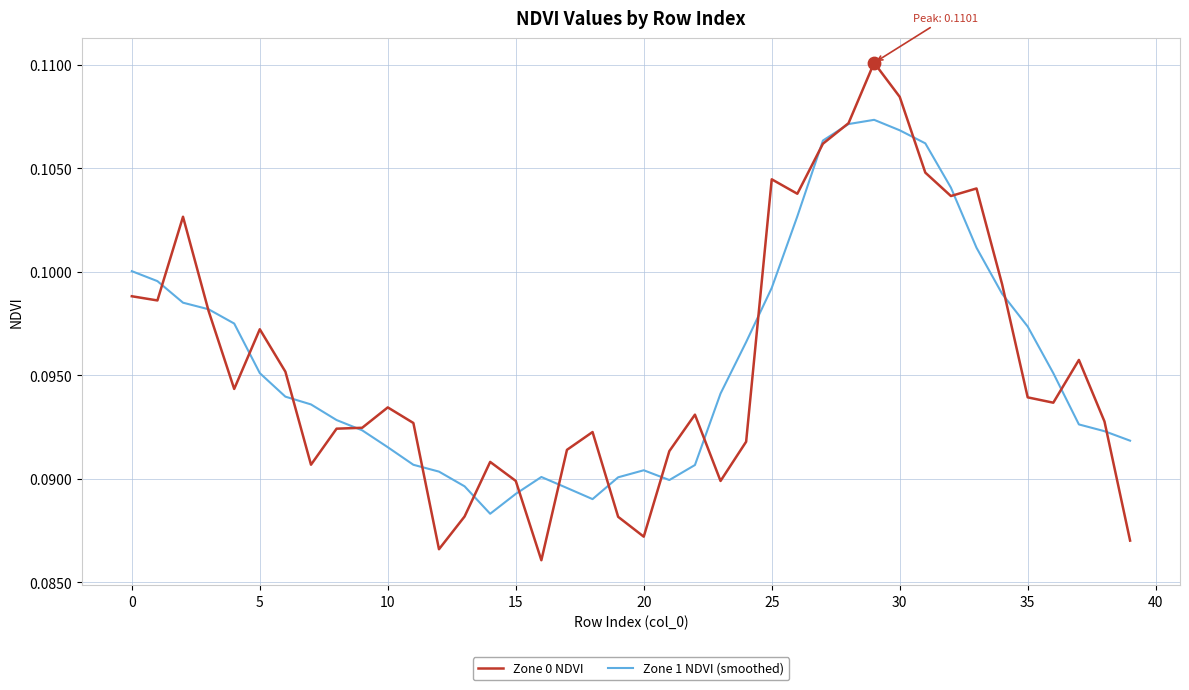

List the series in order of their peak value, lowest first.

Zone 1 NDVI (smoothed), Zone 0 NDVI